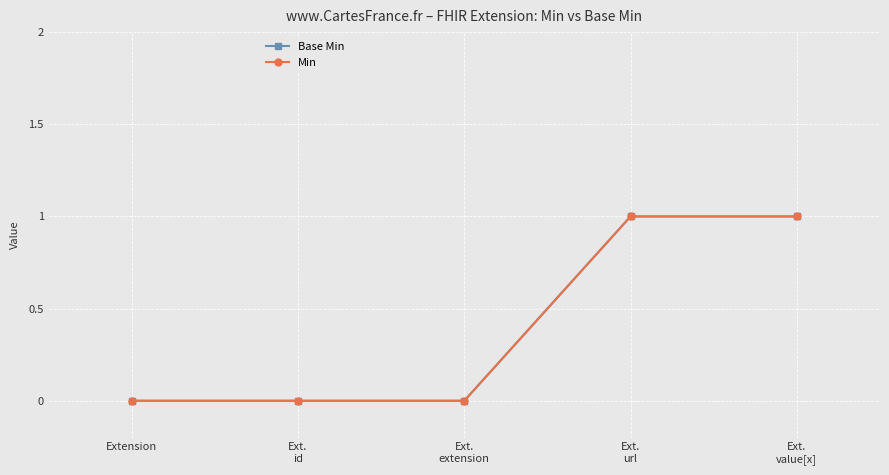

Does the chart have visible grid lines?

Yes